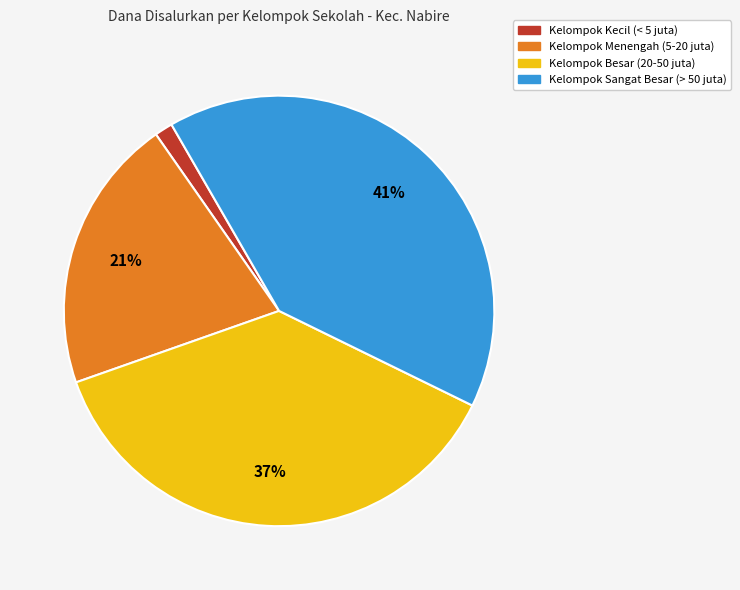

To the nearest percent, what is the average slice percentage?

25%